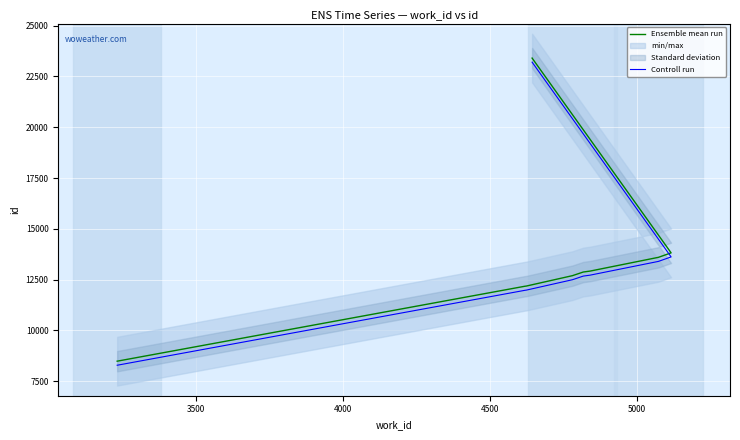

What is the maximum value for Ensemble mean run?

23402